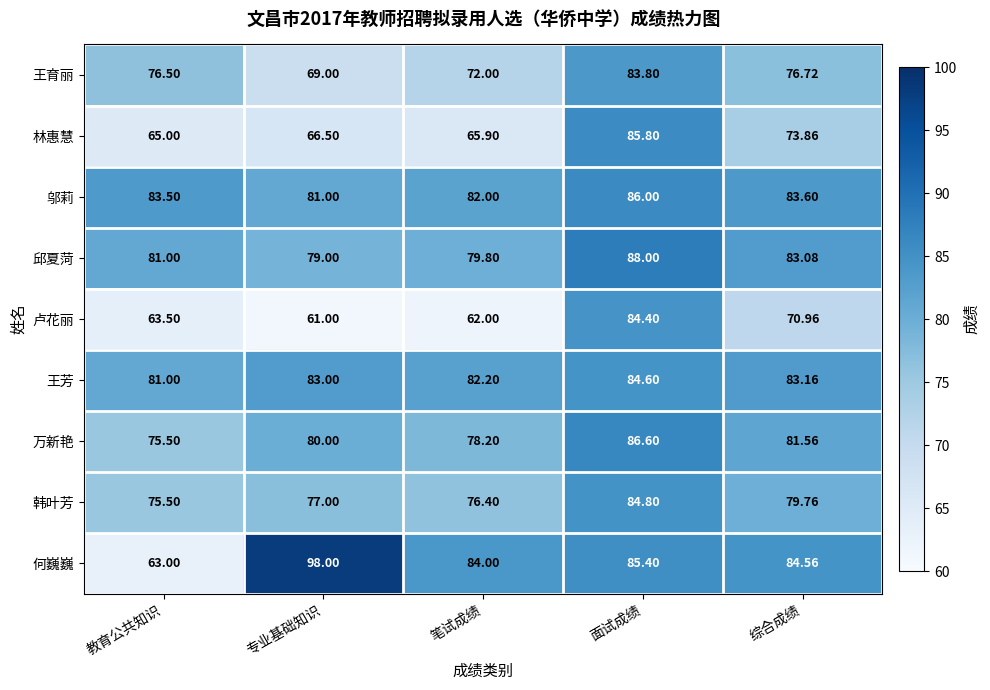

Which category has the lowest value across all series?

专业基础知识